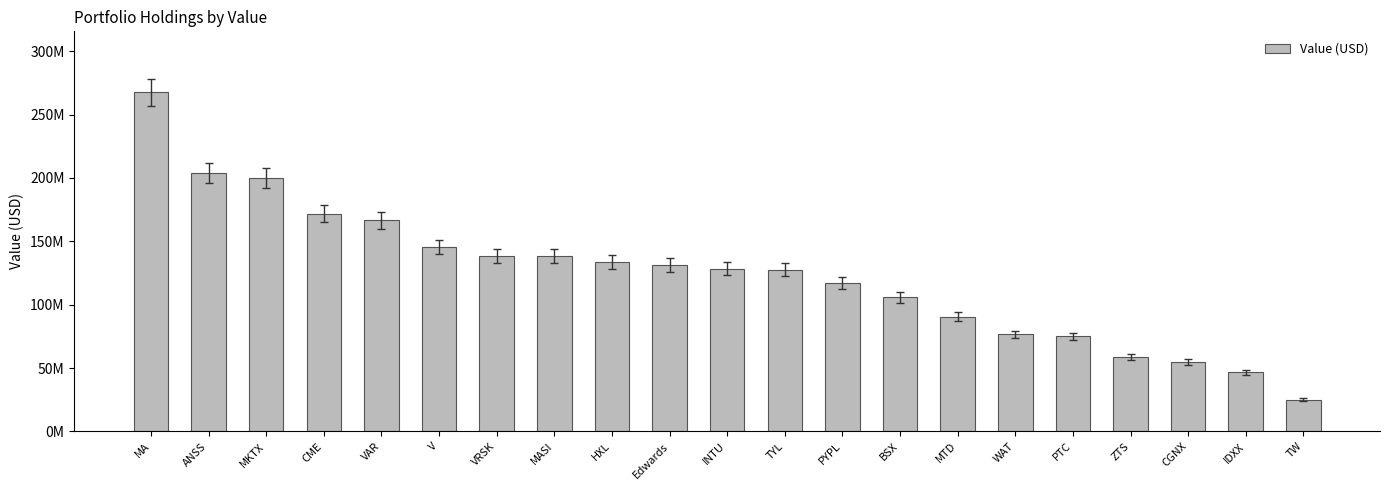

How many bars are there in total?

21